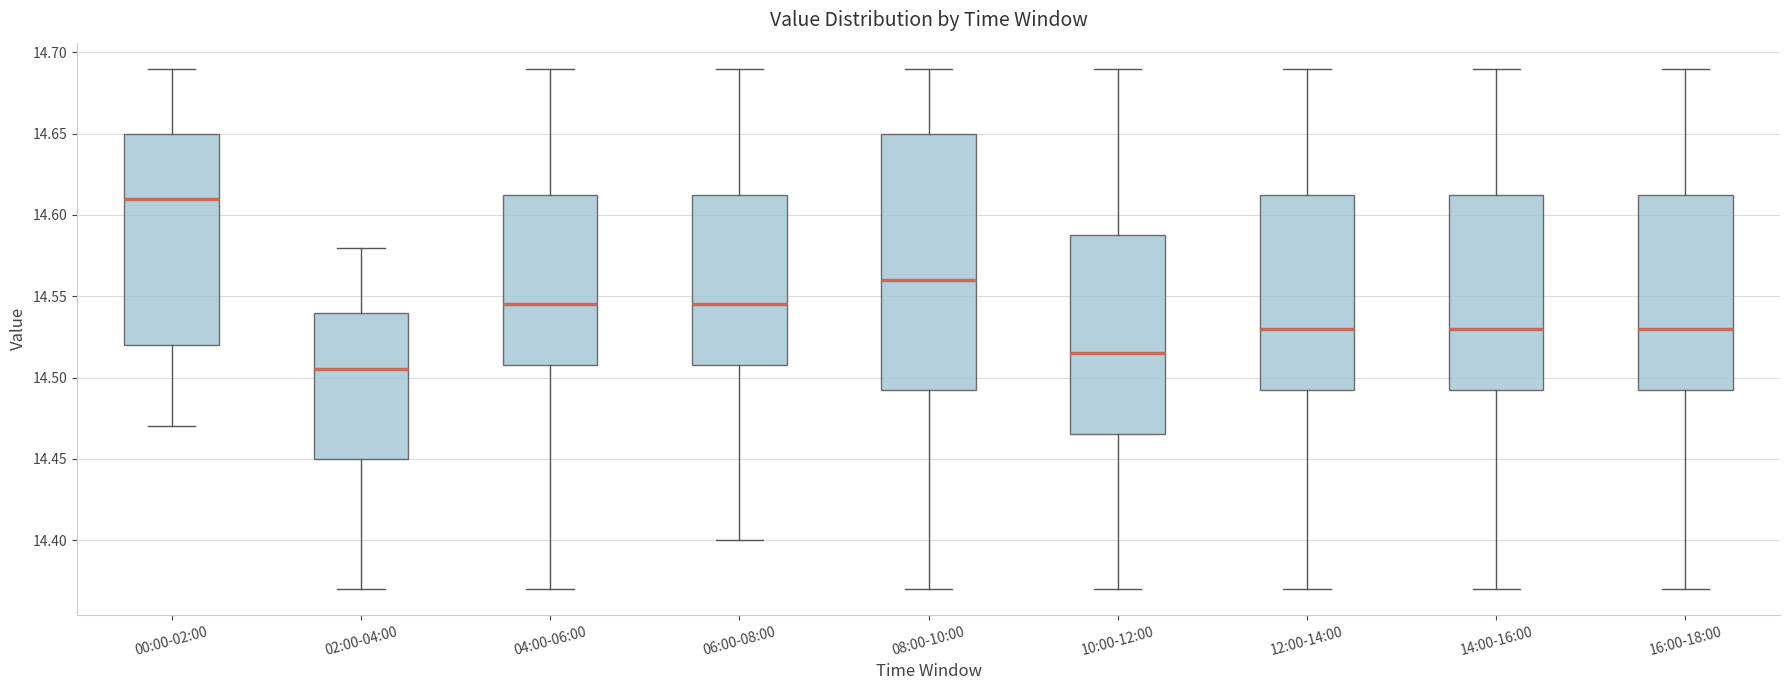

Reading left to right, transcribe this box plot: for each box, give where its median line is, the range the box spans, and where its two whiskers end, as read against the y-axis. The values are not printed on the chart, so give them approximately, as read against the axis.

00:00-02:00: median 14.610, box 14.520 to 14.650, whiskers 14.470 to 14.690
02:00-04:00: median 14.505, box 14.450 to 14.540, whiskers 14.370 to 14.580
04:00-06:00: median 14.545, box 14.510 to 14.615, whiskers 14.370 to 14.690
06:00-08:00: median 14.545, box 14.510 to 14.615, whiskers 14.400 to 14.690
08:00-10:00: median 14.560, box 14.495 to 14.650, whiskers 14.370 to 14.690
10:00-12:00: median 14.515, box 14.465 to 14.590, whiskers 14.370 to 14.690
12:00-14:00: median 14.530, box 14.495 to 14.615, whiskers 14.370 to 14.690
14:00-16:00: median 14.530, box 14.495 to 14.615, whiskers 14.370 to 14.690
16:00-18:00: median 14.530, box 14.495 to 14.615, whiskers 14.370 to 14.690